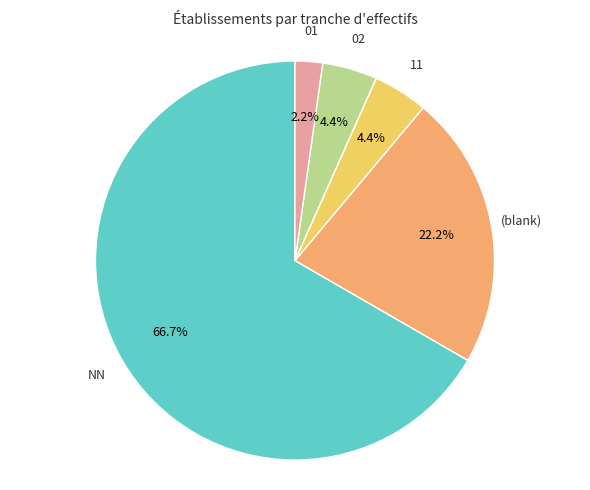

Is there a majority slice in this chart?

Yes